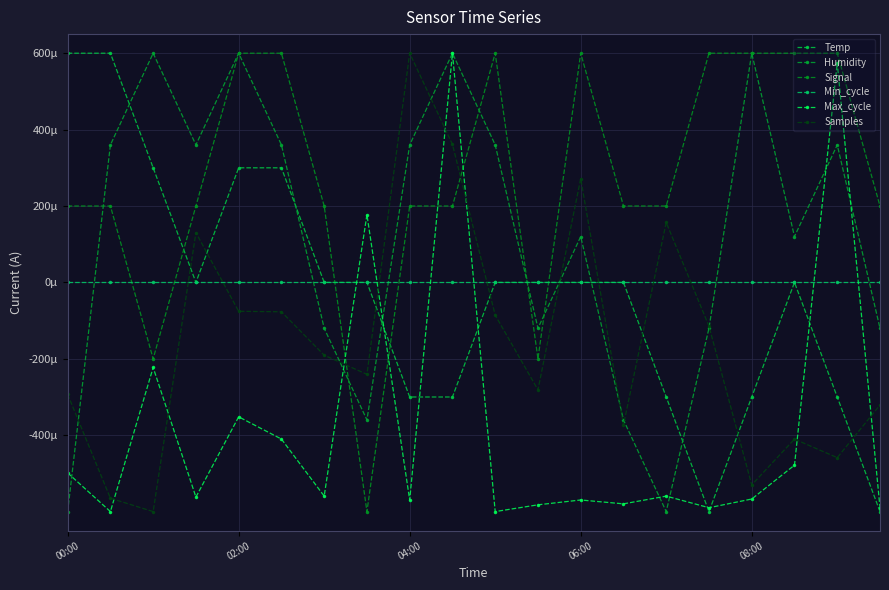

How many distinct data groups are displayed?

6